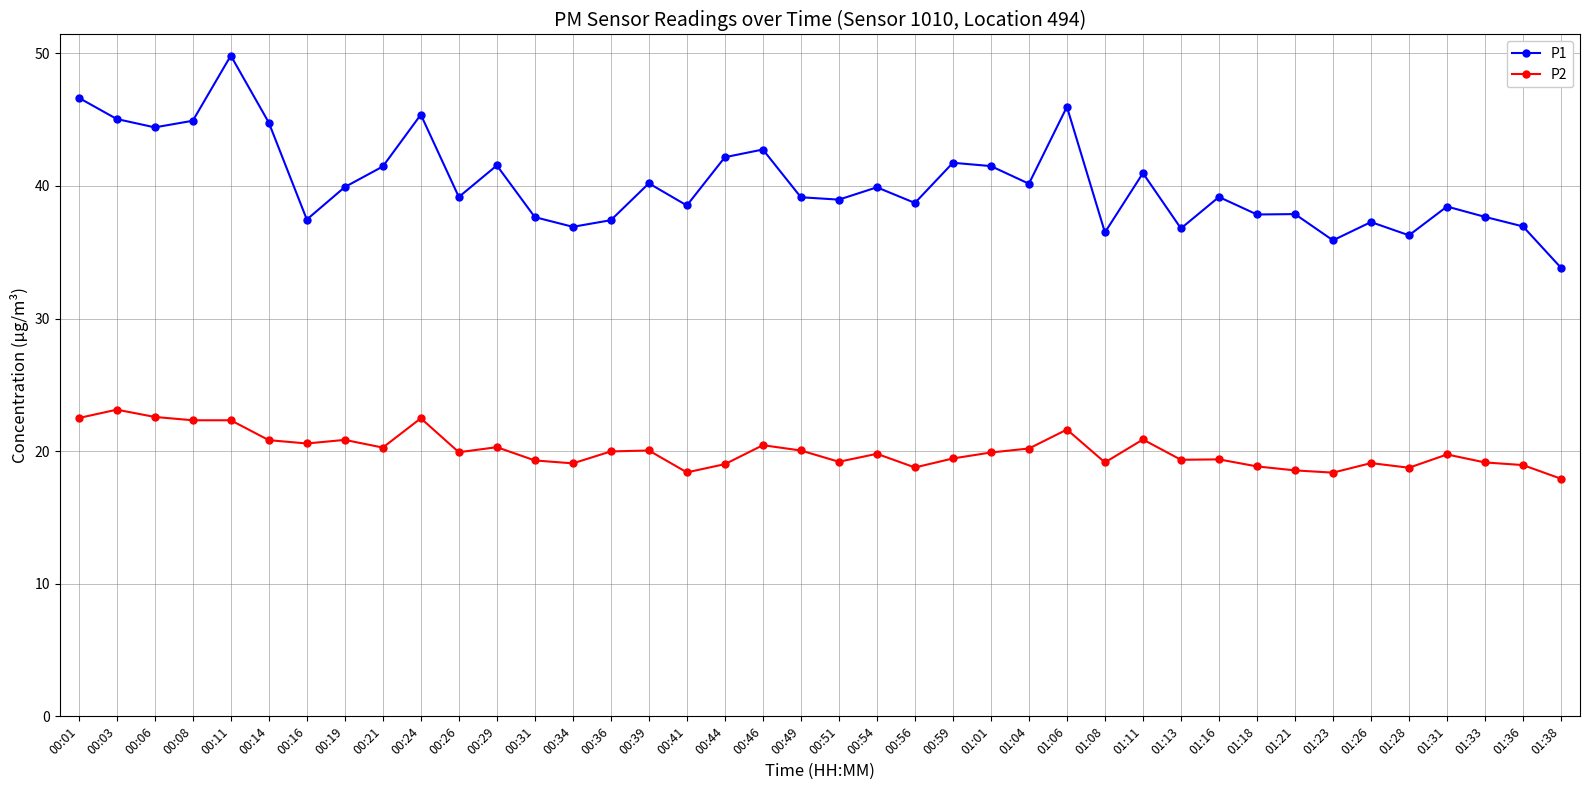

How many lines are shown in the chart?

2